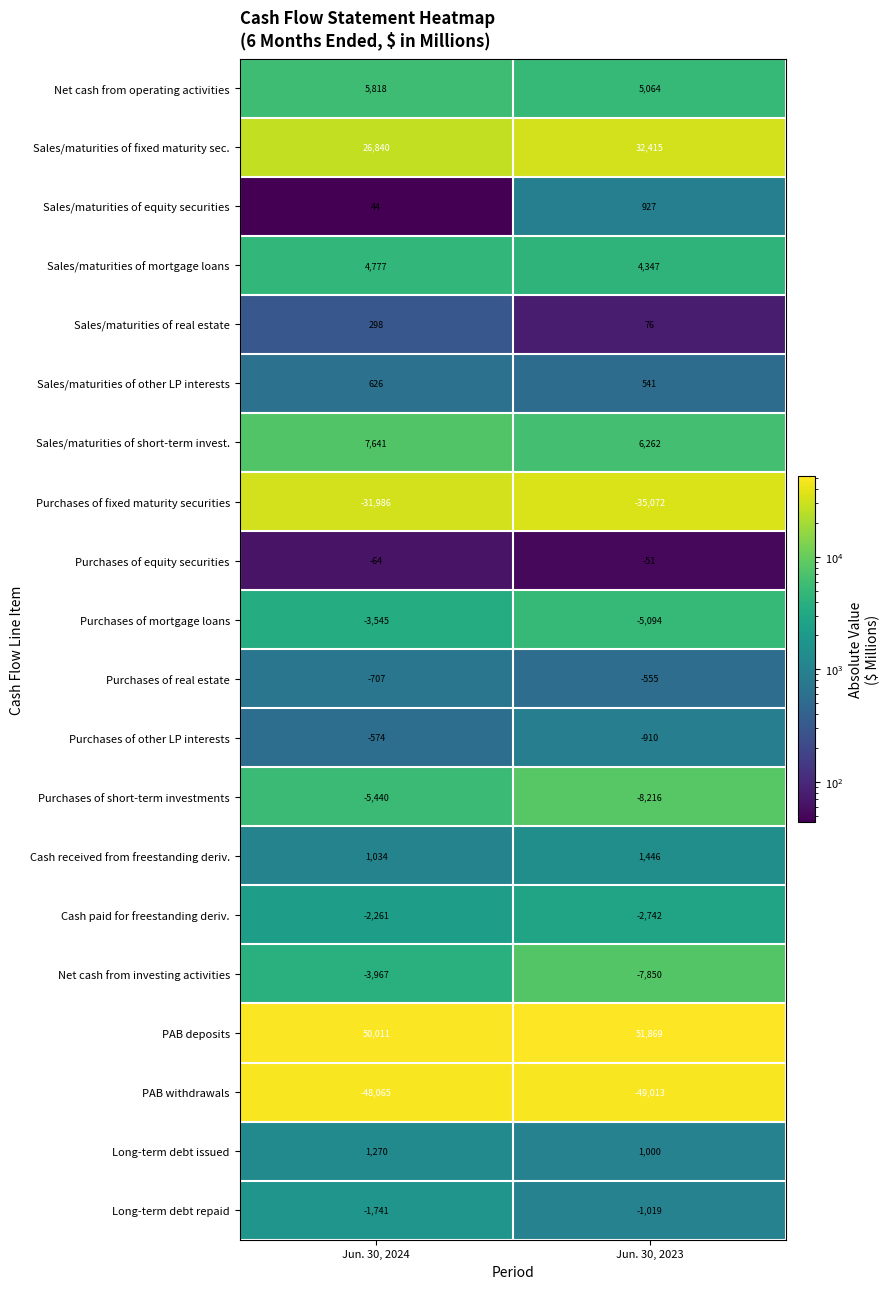

The Purchases of other LP interests series shows -574 at Jun. 30, 2024. True or false?

True